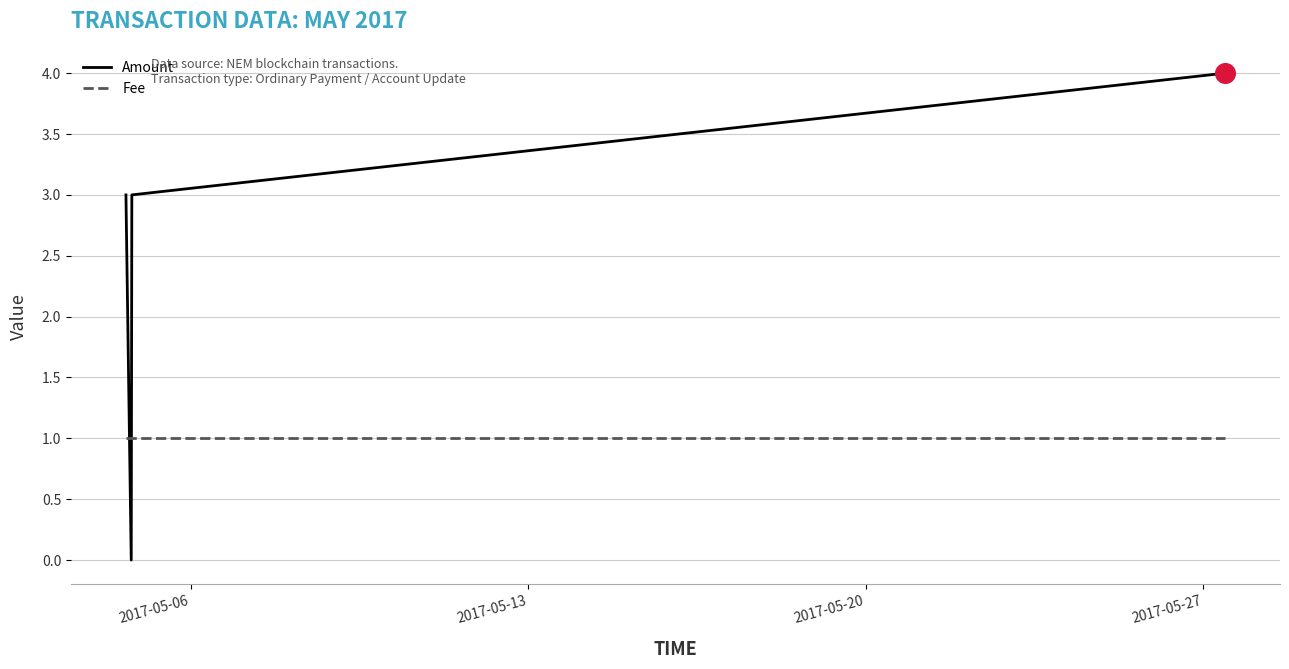

True or false: Fee has more than 1 points higher than both neighbors.

False